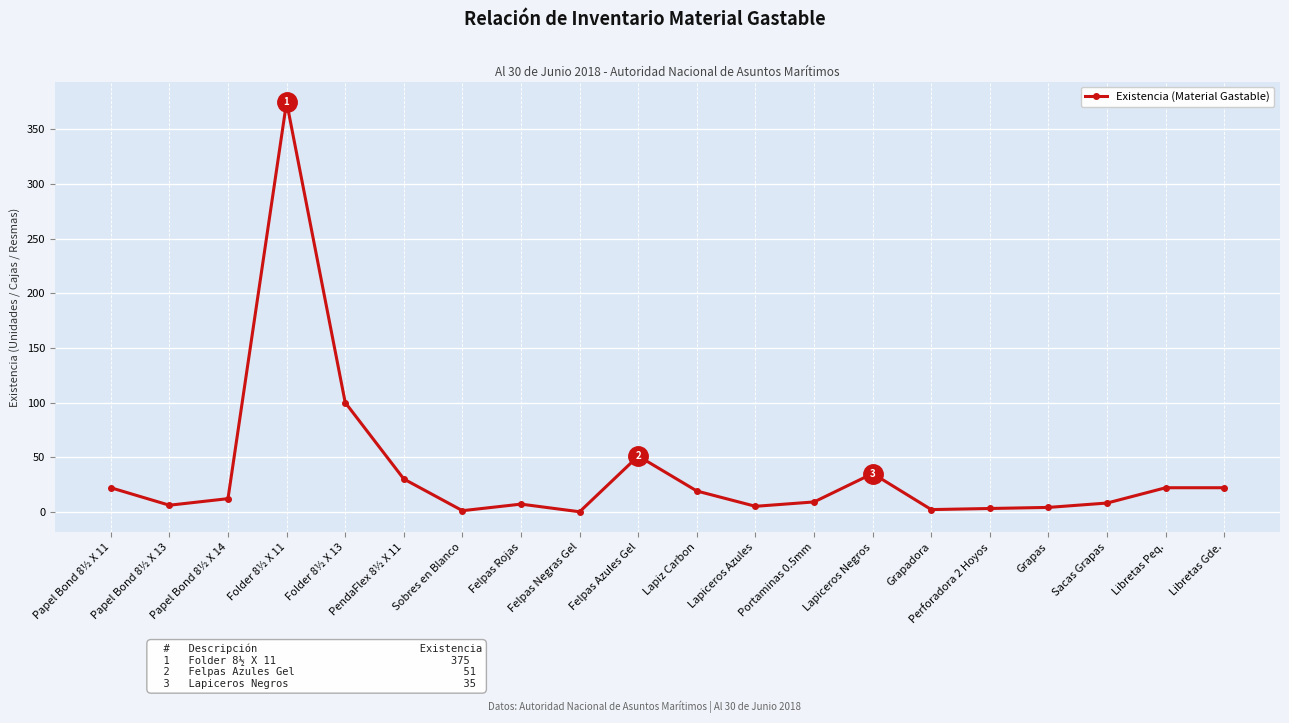

How many series are shown in this chart?

1